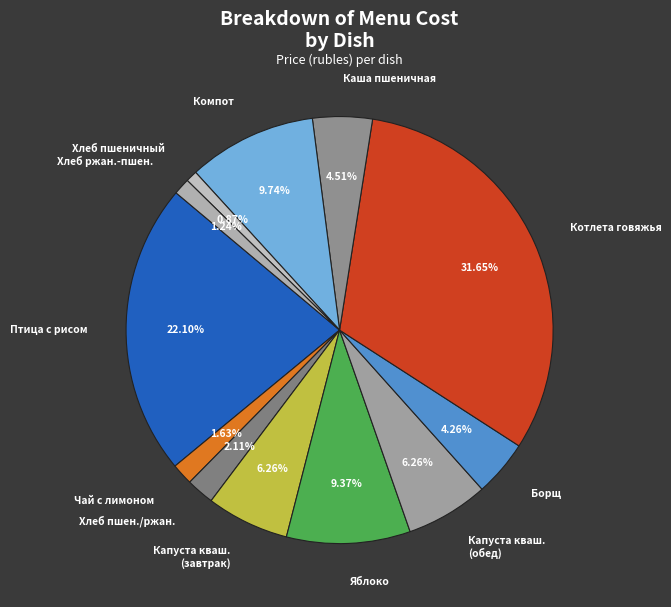

Which has a higher value, Котлета говяжья or Птица с рисом?

Котлета говяжья